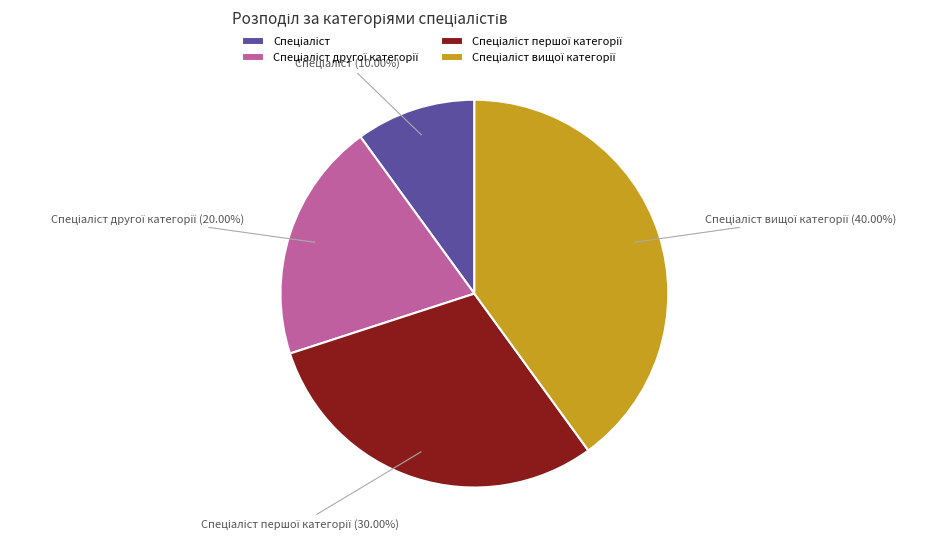

Is there a majority slice in this chart?

No